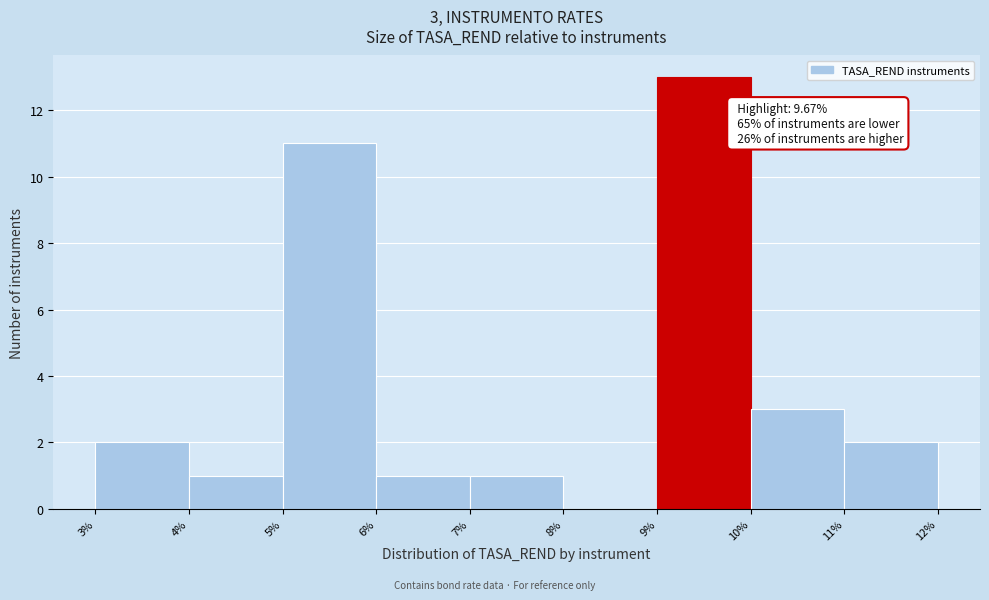

Which range on the x-axis has the tallest bar?

9% to 10%